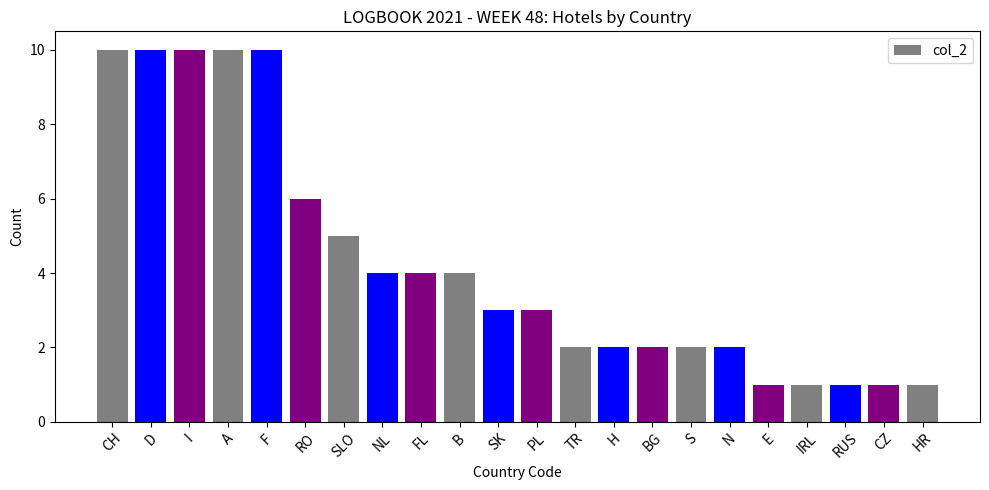

What is the average value?

4